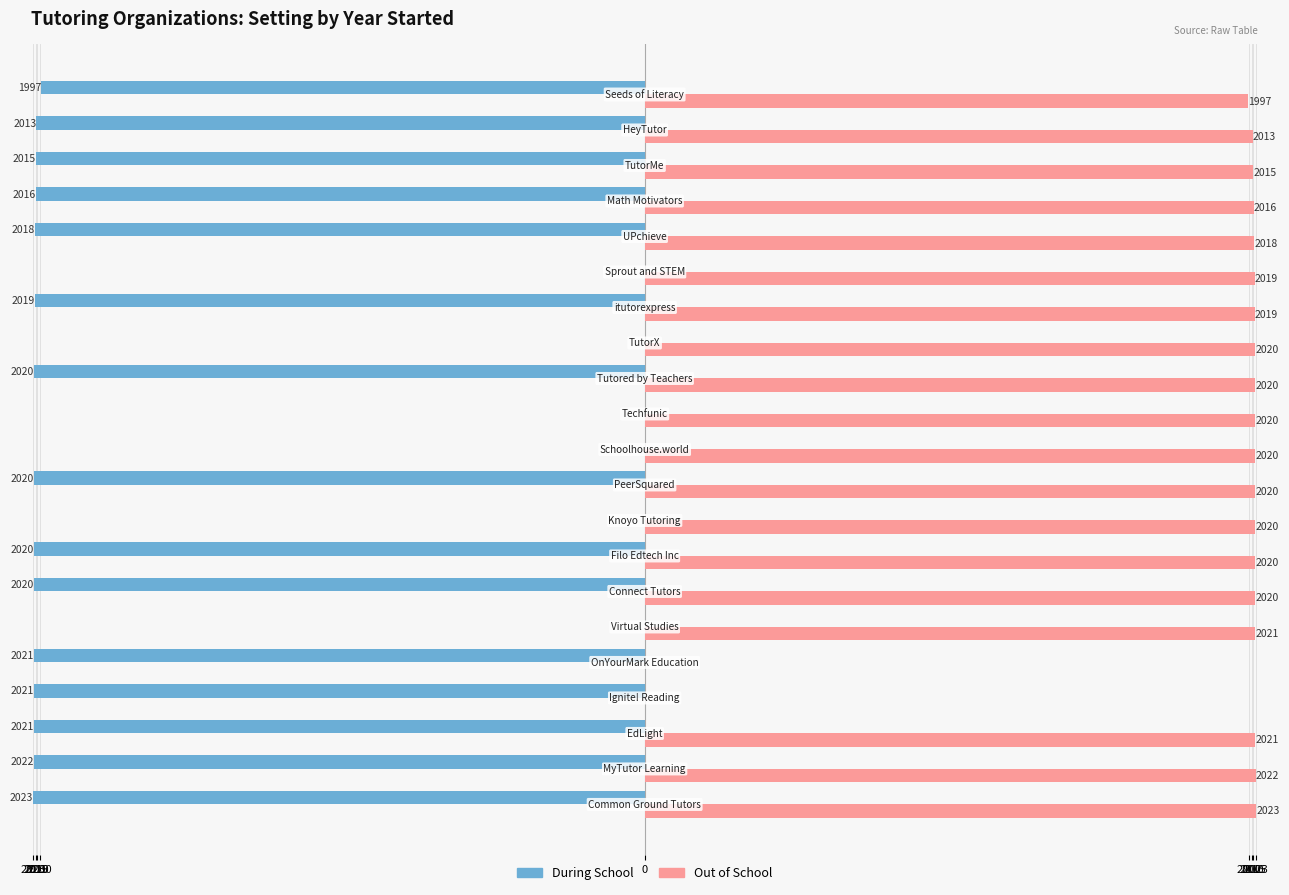

Does the chart contain any negative values?

No